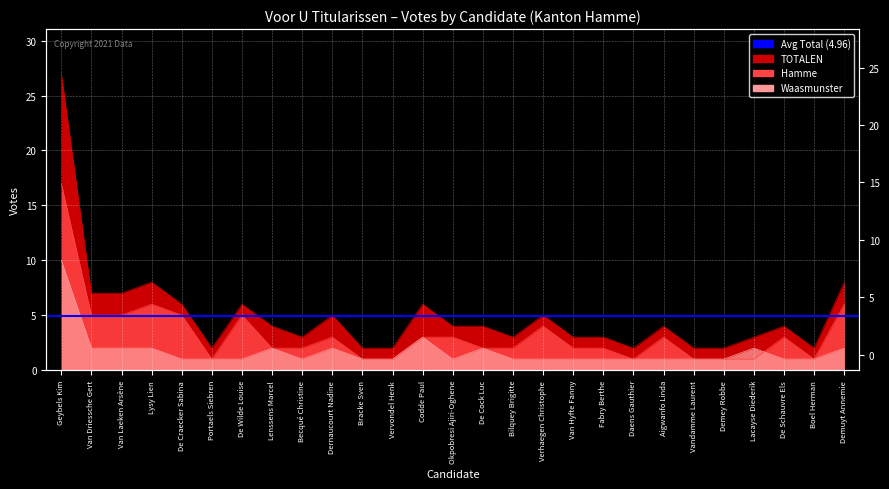

What is the spread (max minus min) of values at Van Laeken Arsène?

5